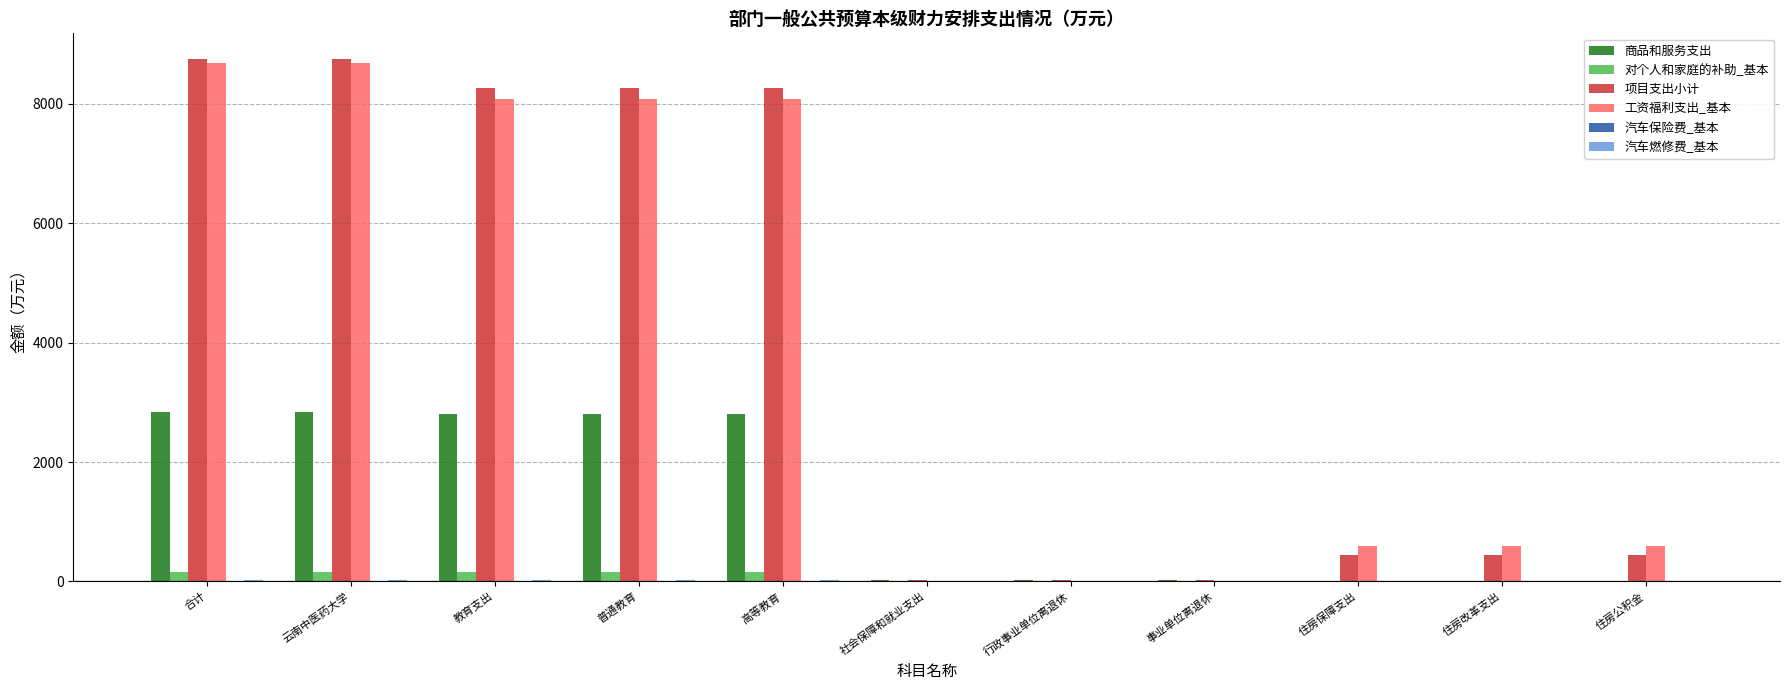

Which series changed the most between 云南中医药大学 and 住房保障支出?

项目支出小计